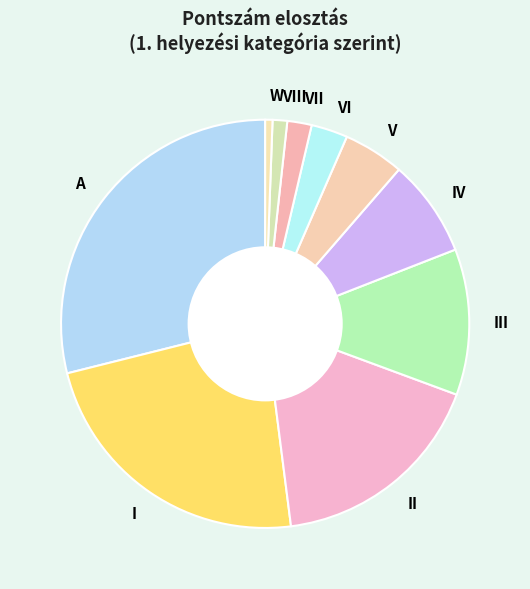

Which has a higher value, VII or III?

III